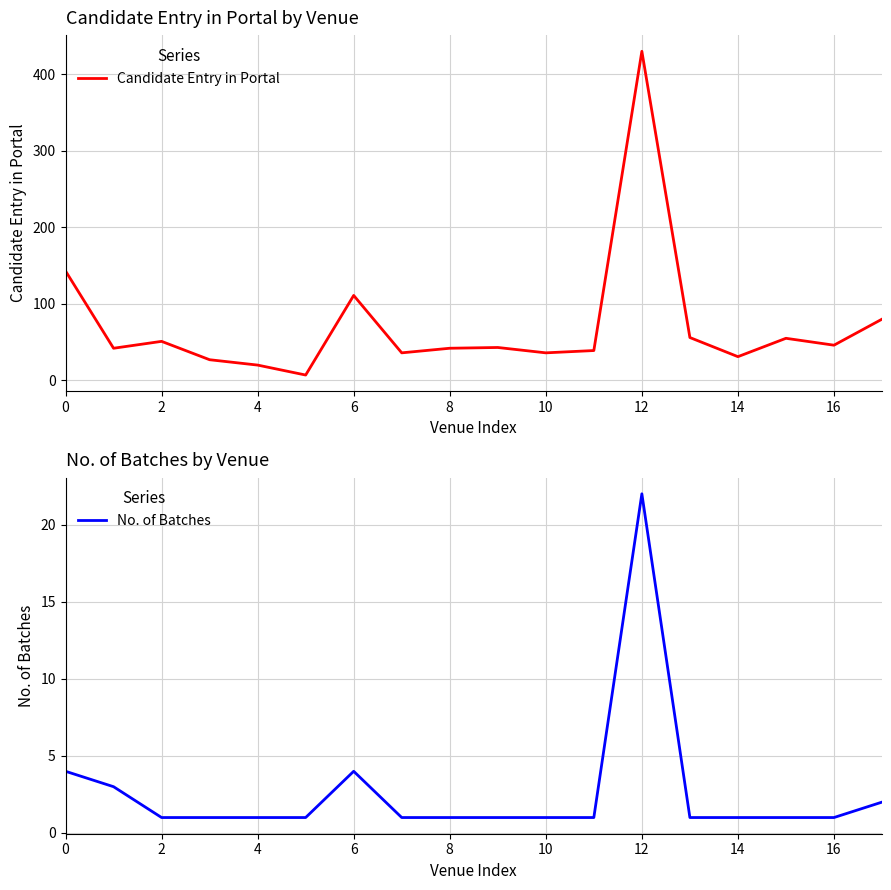

Which category has the highest value in the No. of Batches series?

12